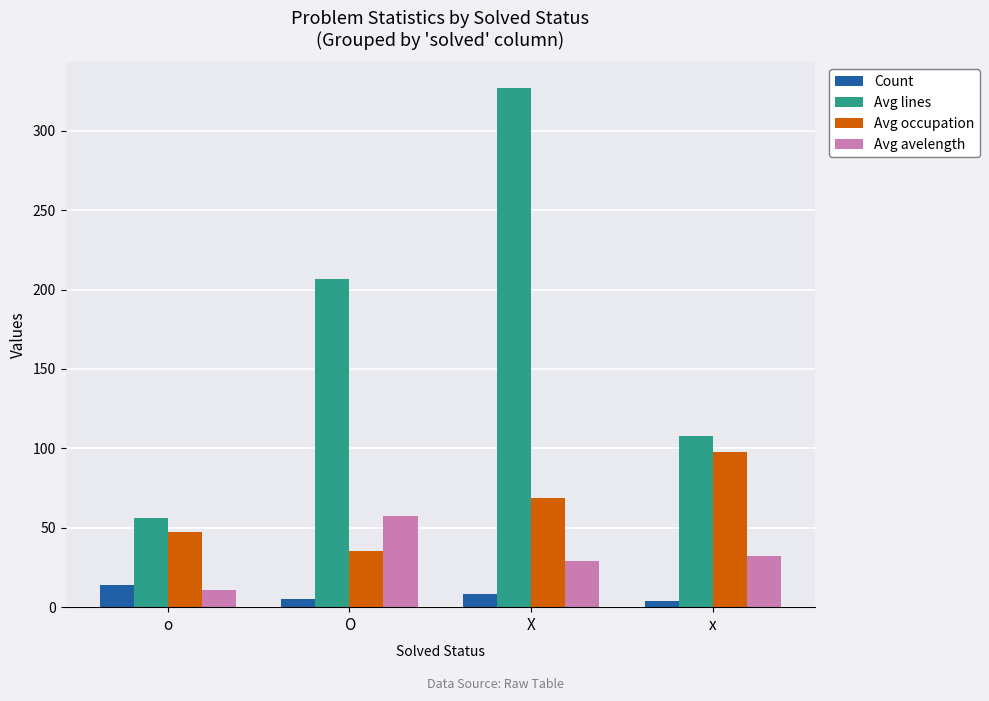

How many values in the Avg avelength series exceed 32?

2